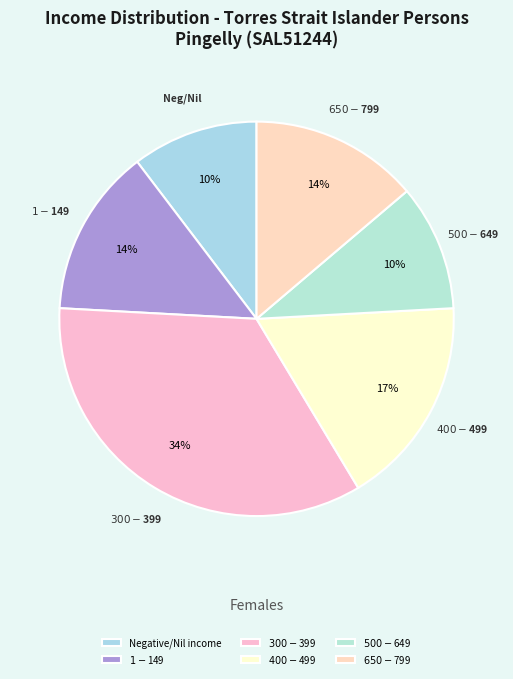

Does $300-$399 account for over 50% of the chart?

No